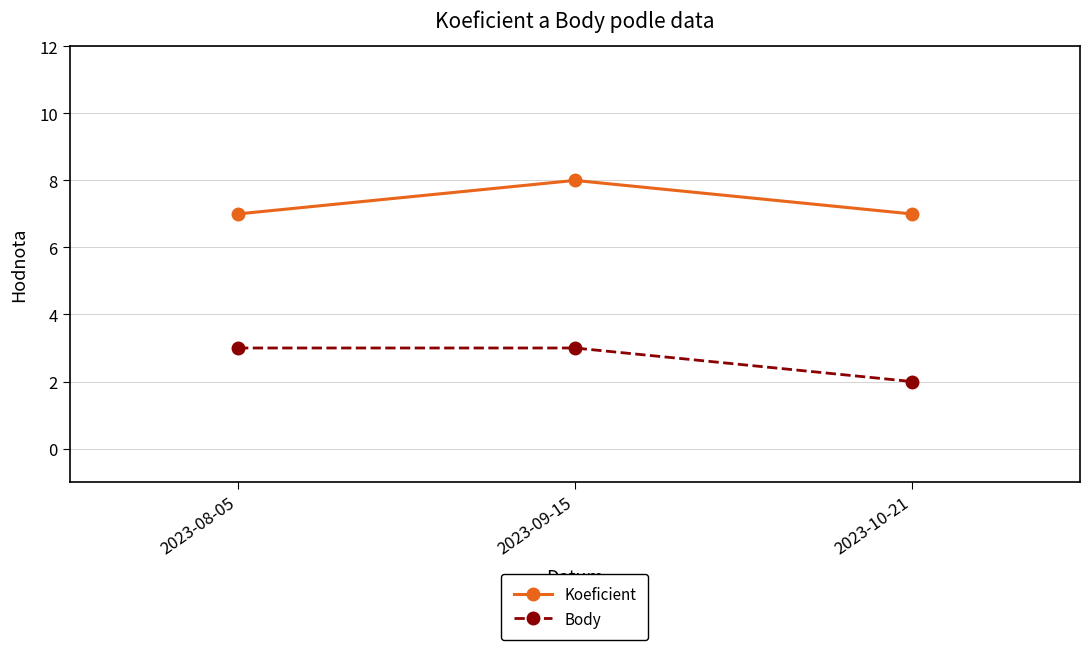

What is the sum of the Body values at 2023-10-21 and 2023-08-05?

5